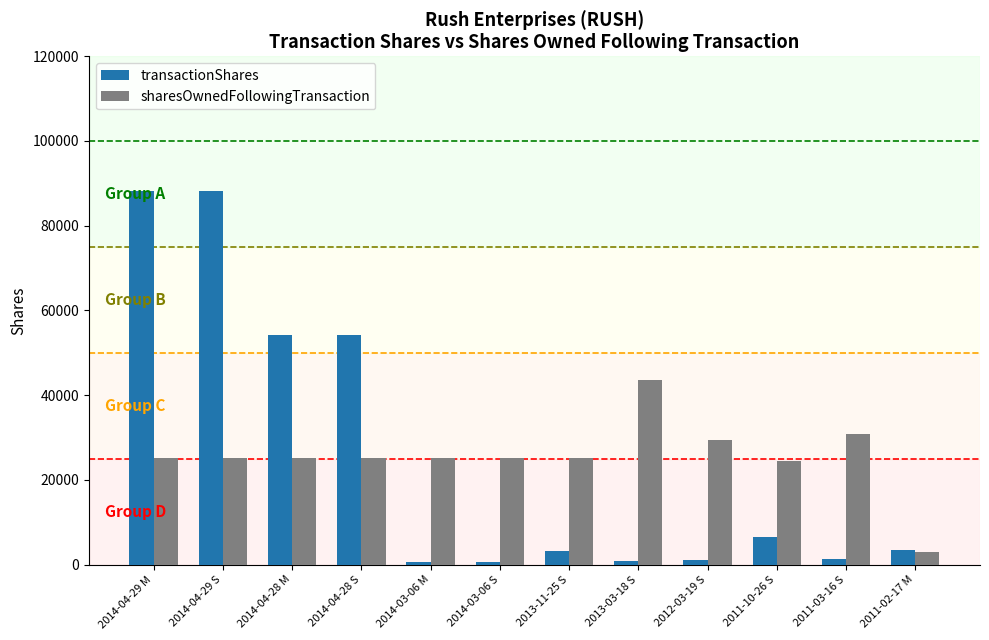

Is it true that transactionShares equals 3250 at 2013-11-25 S?

True